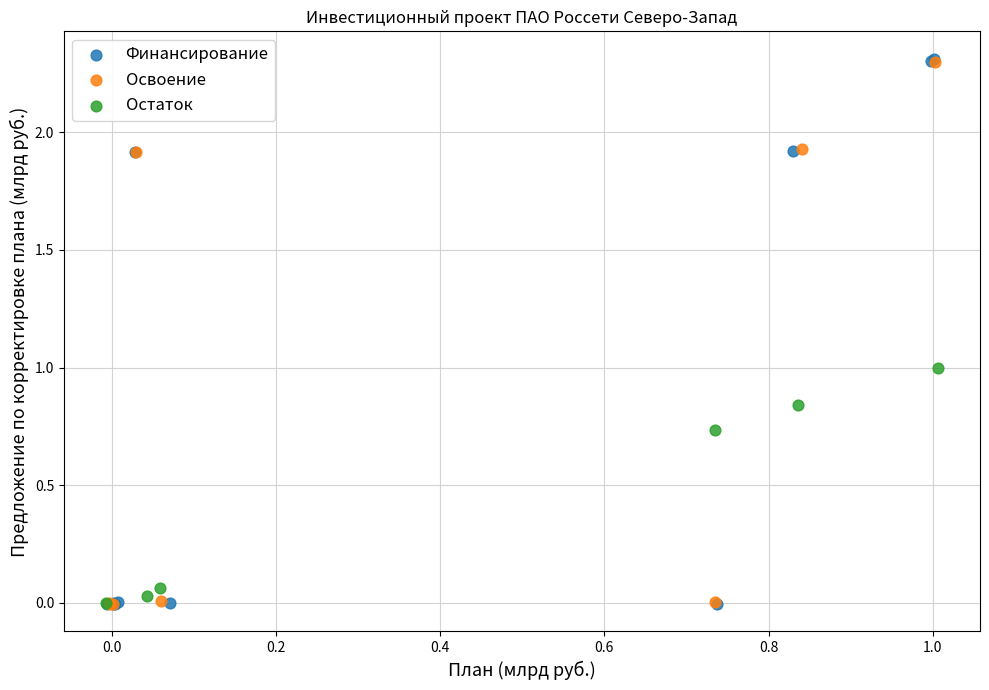

What are all the series names shown in the legend?

Финансирование, Освоение, Остаток